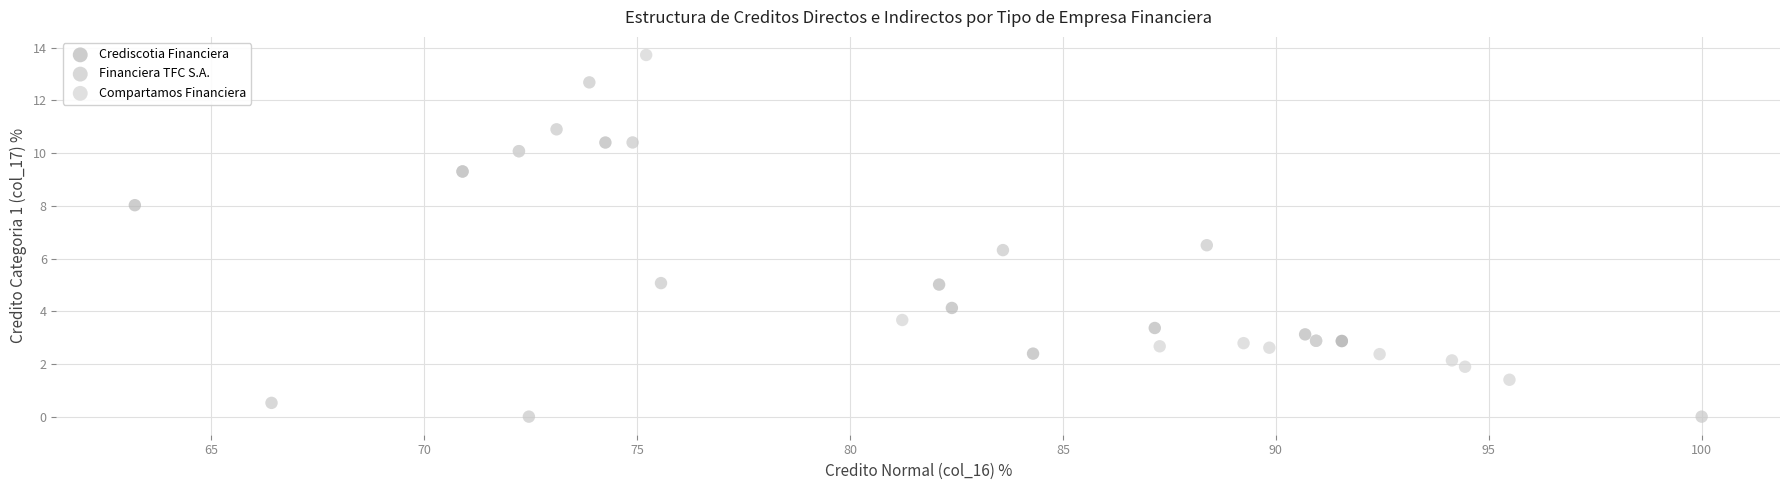

Which series contains the highest Y value?

Compartamos Financiera